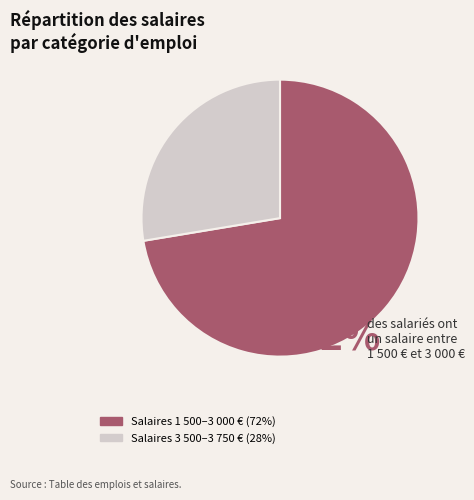

Is there any slice that represents more than half of the pie?

Yes